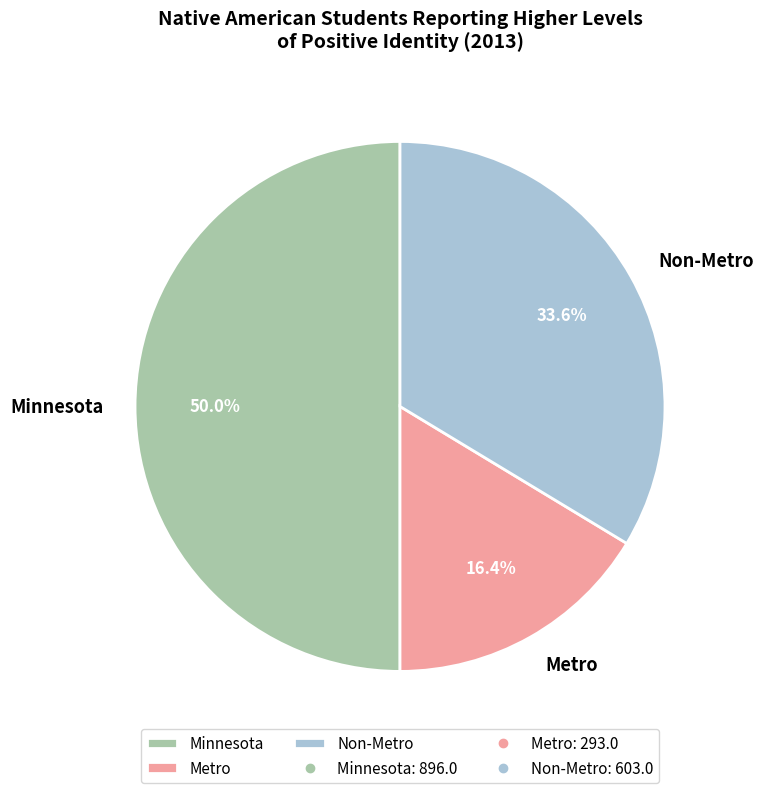

Between Metro and Non-Metro, which is larger?

Non-Metro